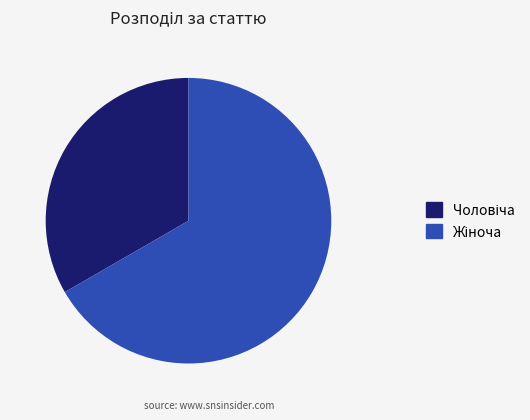

Is there a majority slice in this chart?

Yes